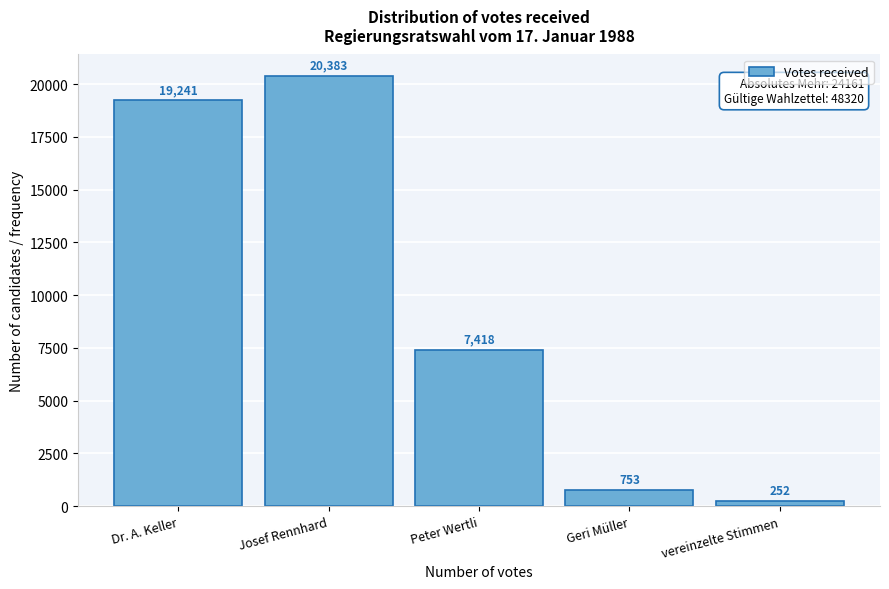

Reading left to right, what are all the values shown in this chart?

Dr. A. Keller=19241	Josef Rennhard=20383	Peter Wertli=7418	Geri Müller=753	vereinzelte Stimmen=252